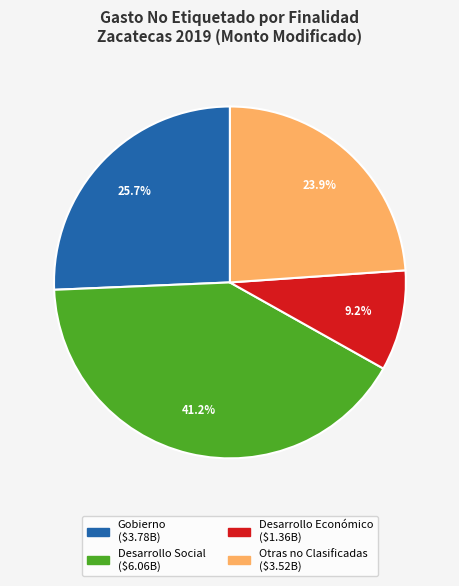

Is there any slice that represents more than half of the pie?

No